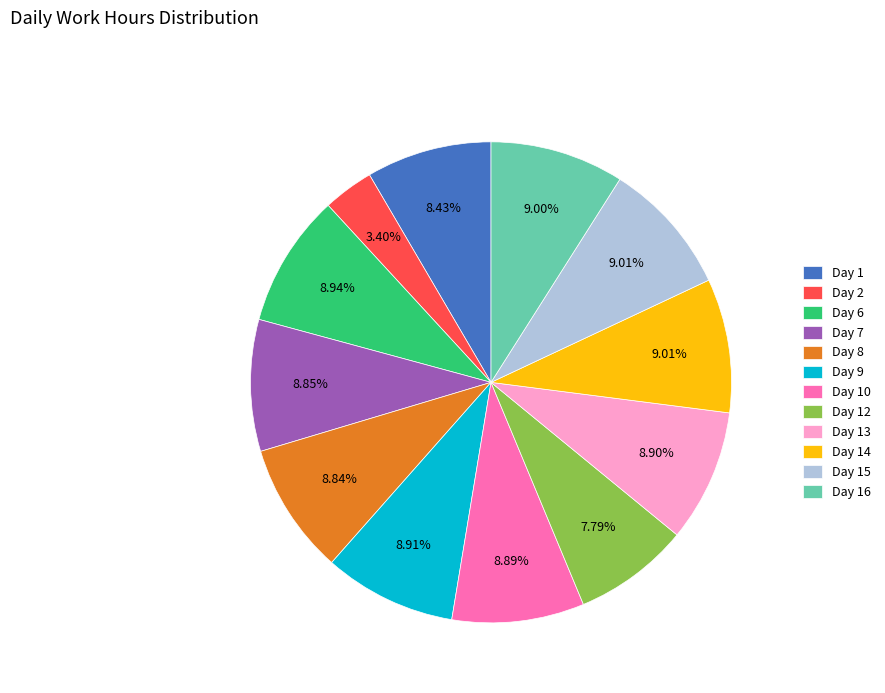

What is the total percentage of Day 1 and Day 6?

17.4%